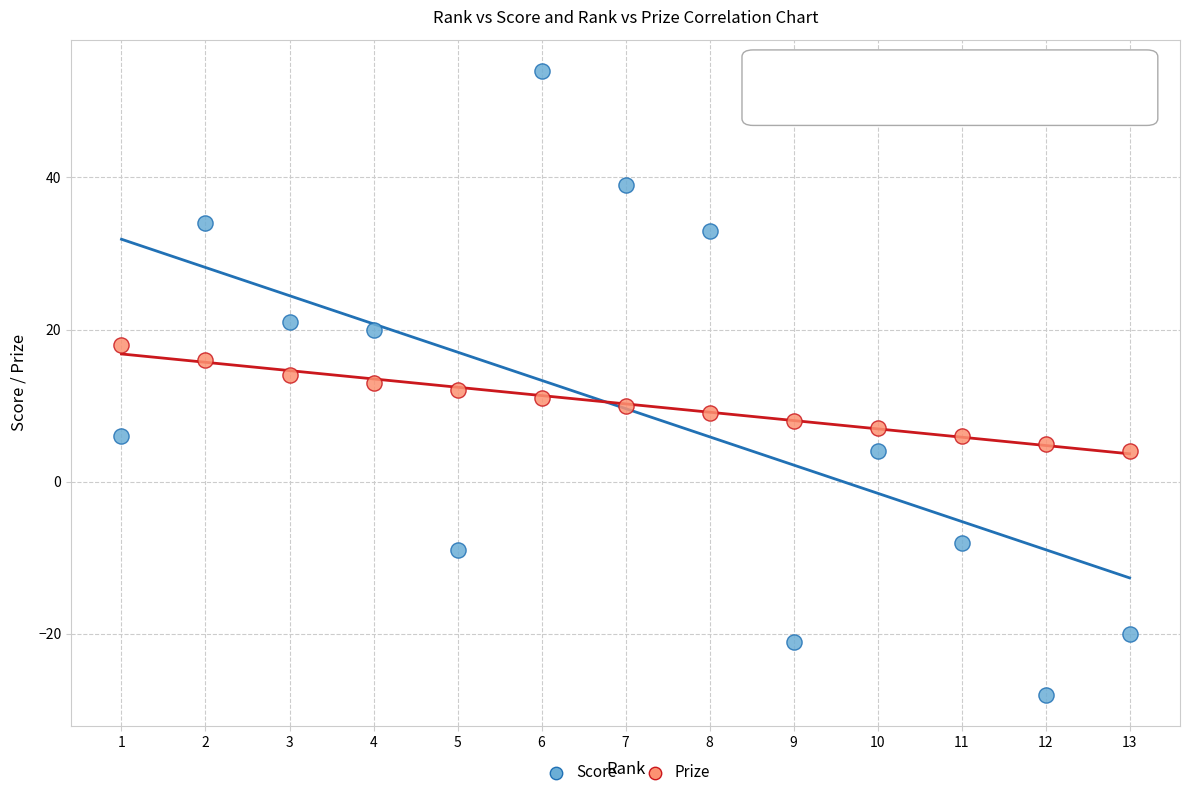

Across all data points, what is the range of Y values (max minus min)?

82